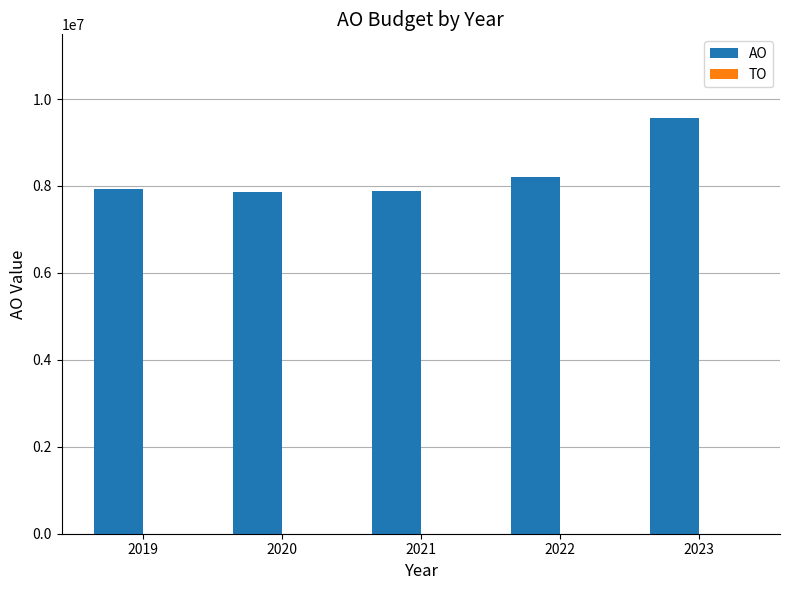

Is it true that the value at 2020 is 7870682?

True